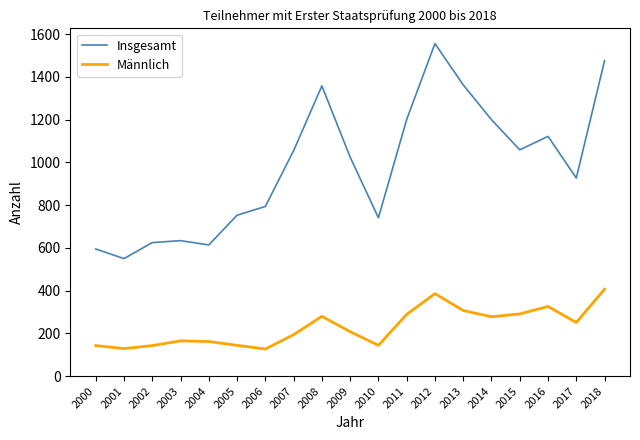

True or false: Insgesamt and Männlich intersect in this chart.

False